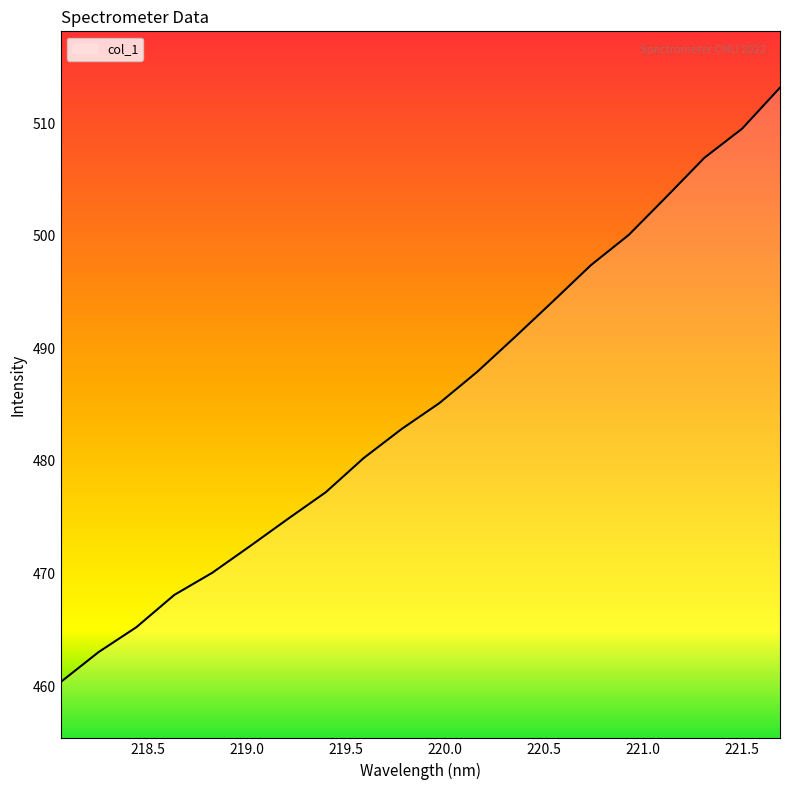

True or false: the data has more than 2 interior local peaks.

False